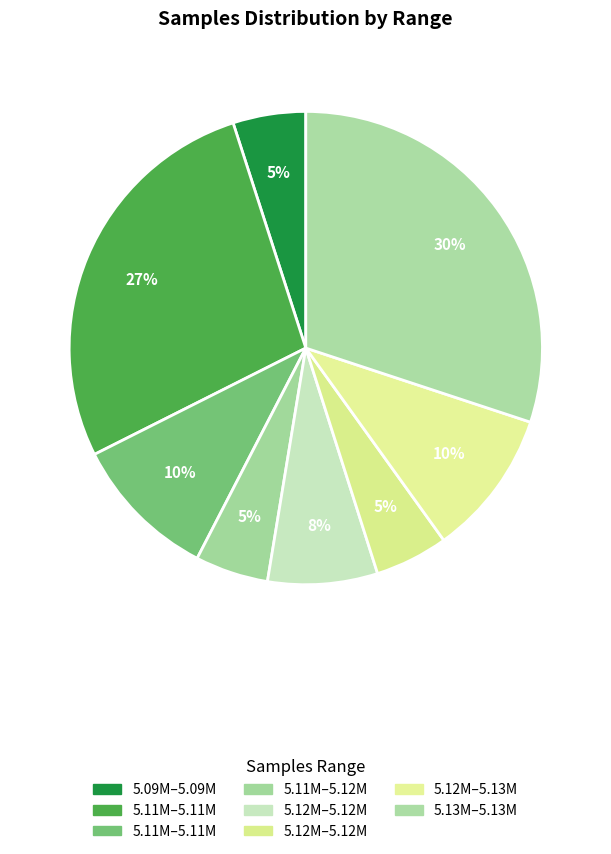

How many segments does this pie chart have?

8